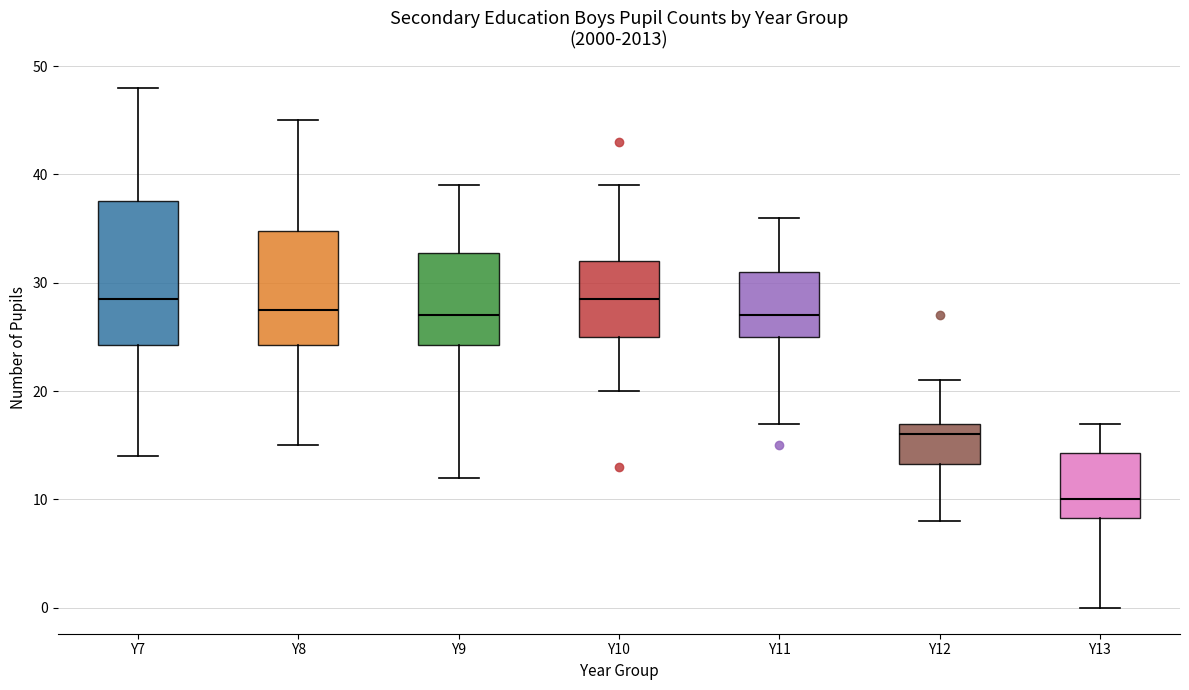

Reading left to right, read every box against the y-axis: the position of its median line, the range the box covers, and the ends of its whiskers. The values are not printed on the chart, so give them approximately, as read against the axis.

Y7: median 29, box 24 to 38, whiskers 14 to 48
Y8: median 28, box 24 to 35, whiskers 15 to 45
Y9: median 27, box 24 to 33, whiskers 12 to 39
Y10: median 29, box 25 to 32, whiskers 20 to 39
Y11: median 27, box 25 to 31, whiskers 17 to 36
Y12: median 16, box 13 to 17, whiskers 8 to 21
Y13: median 10, box 8 to 14, whiskers 0 to 17